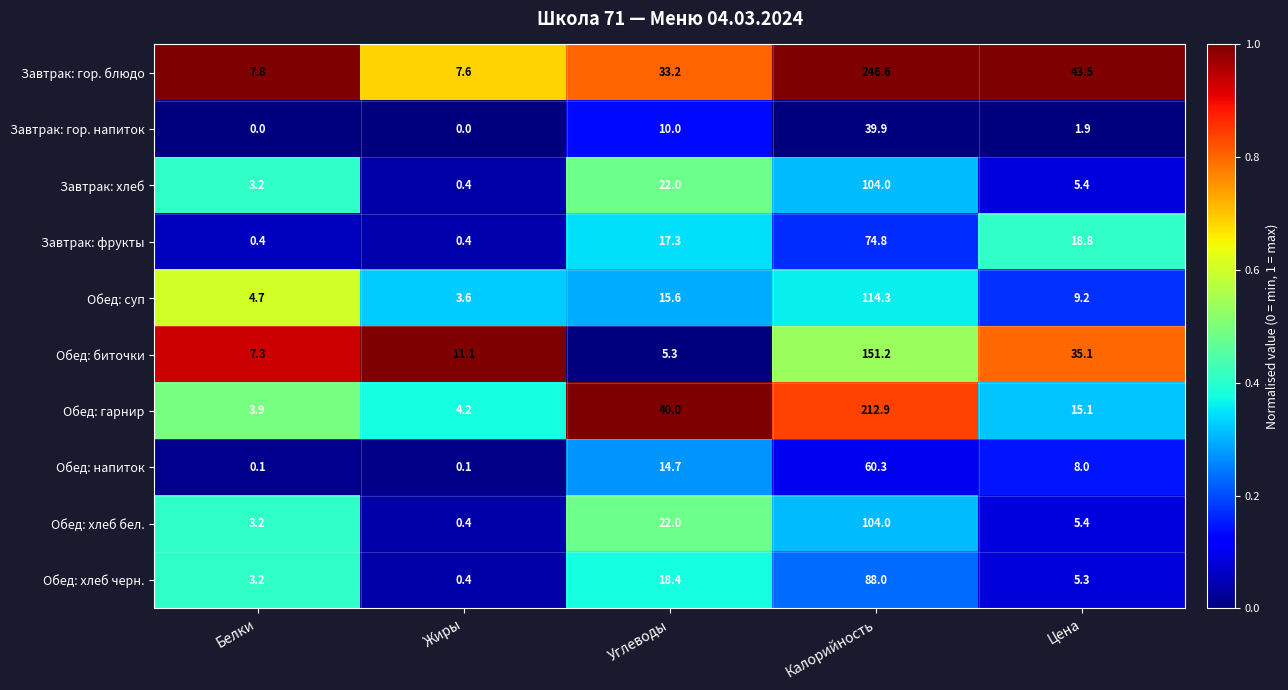

What is the sum of the Обед: напиток values at Углеводы and Жиры?

14.8